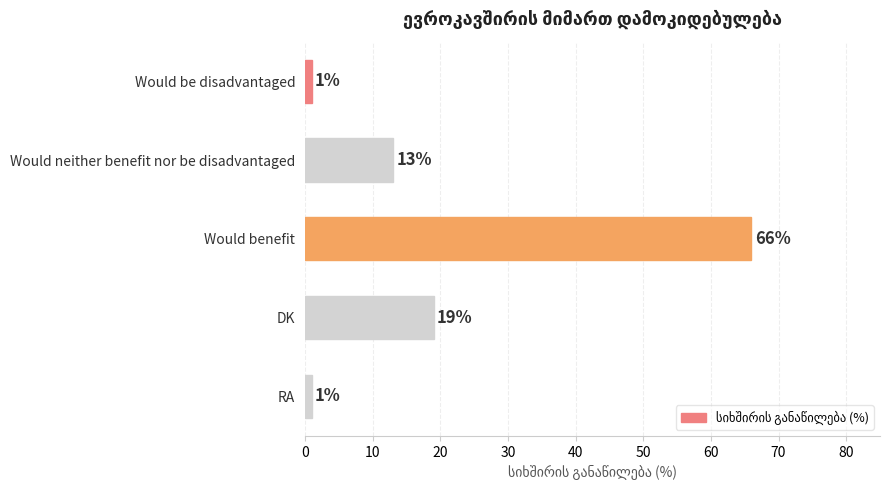

What is the change in value from Would neither benefit nor be disadvantaged to DK?

+6